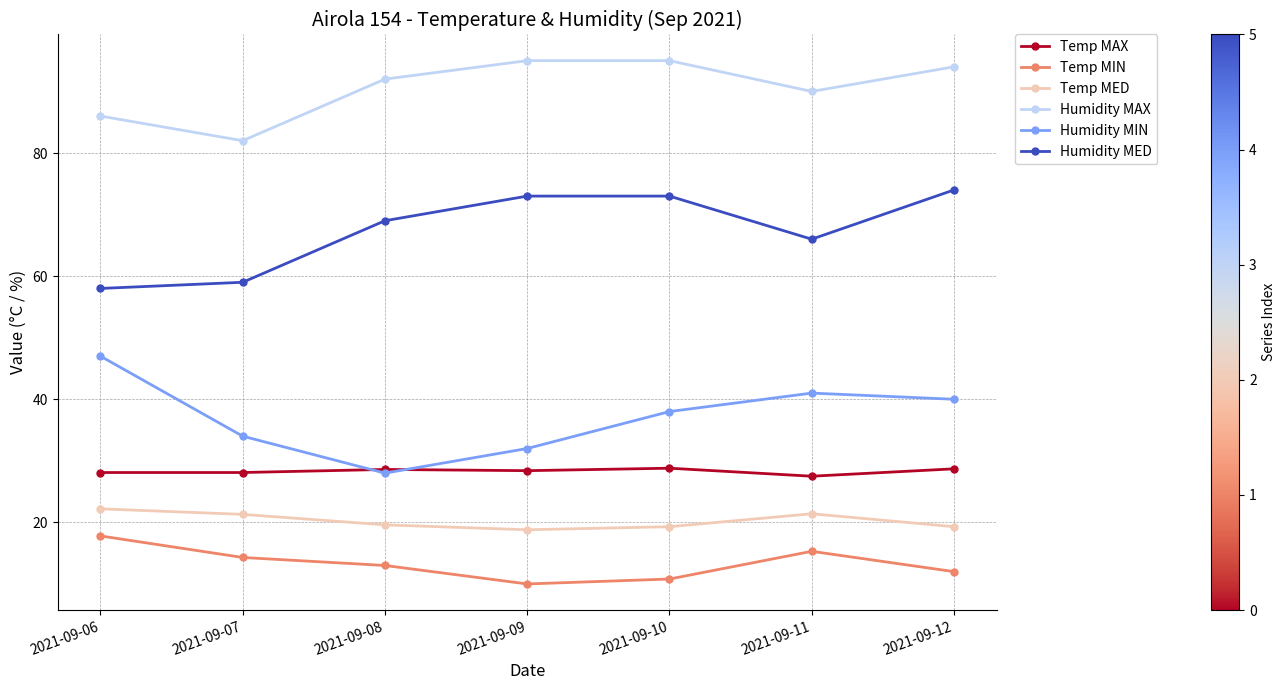

Does the chart have visible grid lines?

Yes